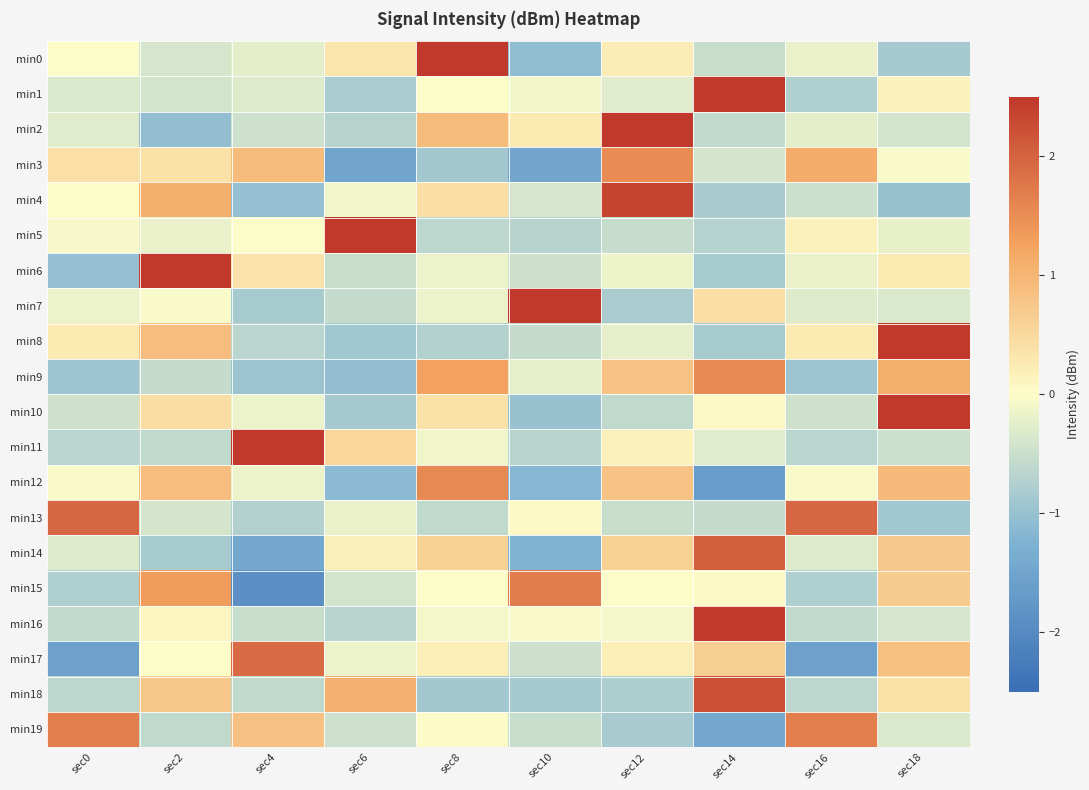

How many series are shown in this chart?

20